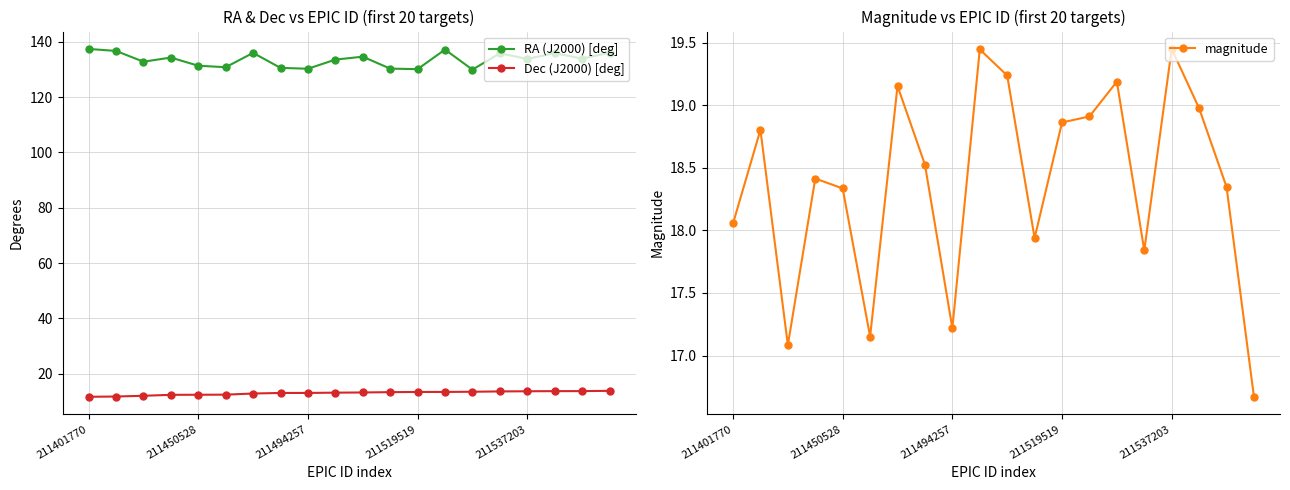

The value of RA (J2000) [deg] at 5 is 173.6. True or false?

False